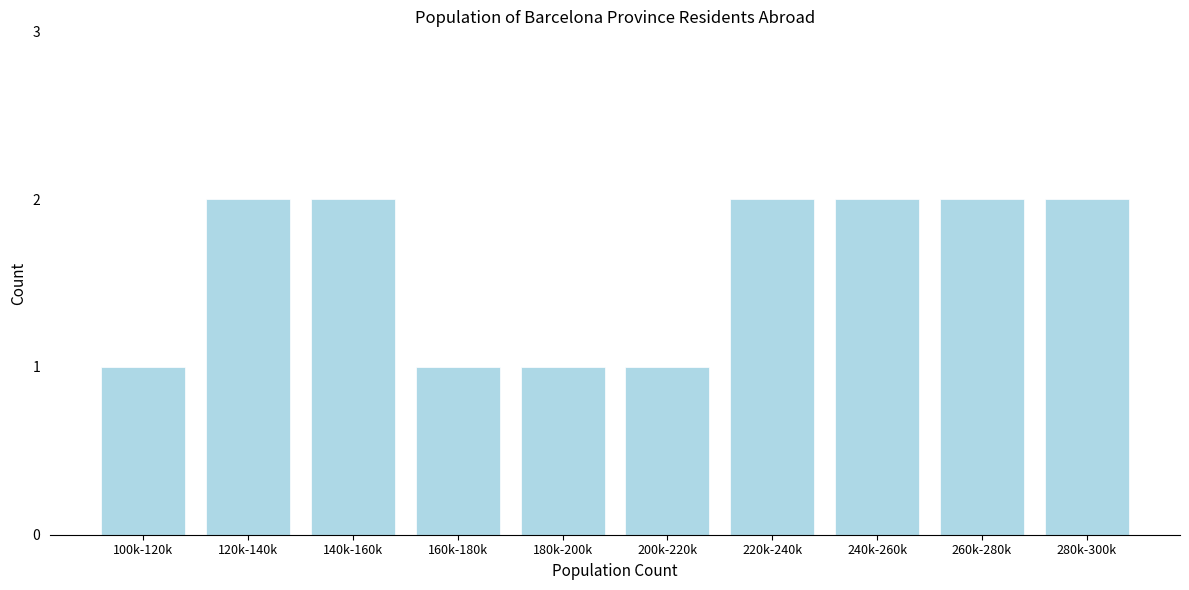

Reading left to right, list all the values displayed in this chart.

100k-120k=1	120k-140k=2	140k-160k=2	160k-180k=1	180k-200k=1	200k-220k=1	220k-240k=2	240k-260k=2	260k-280k=2	280k-300k=2